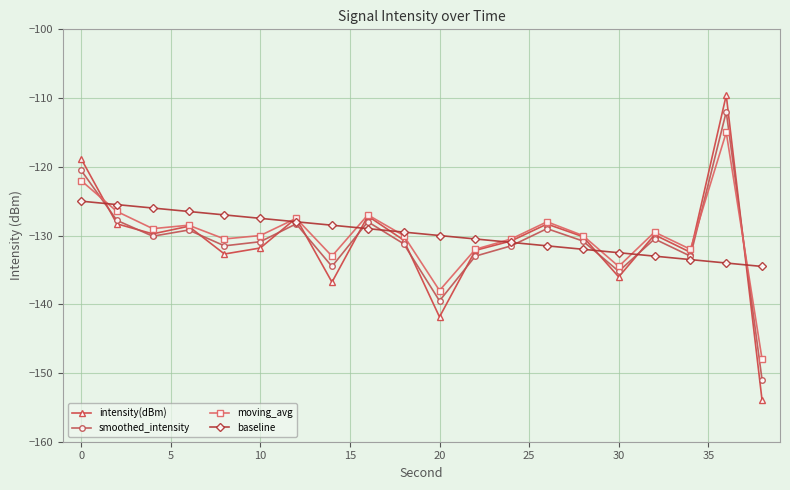

What is the highest value of the smoothed_intensity series?

-112.0